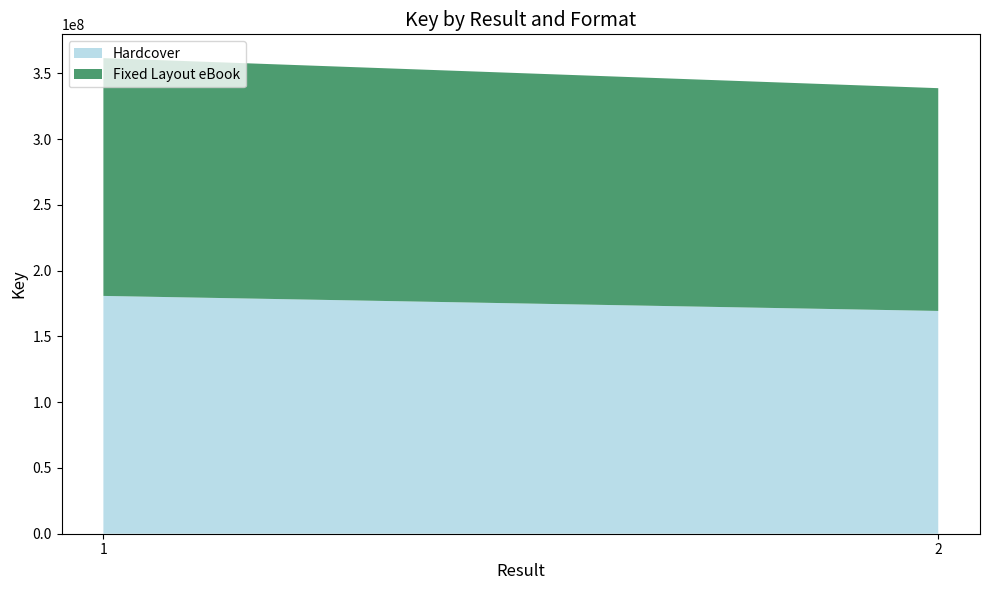

Reading left to right, transcribe all the data shown in this chart.

Hardcover: 1=180773184	2=169349022
Fixed Layout eBook: 1=180773184	2=169349022